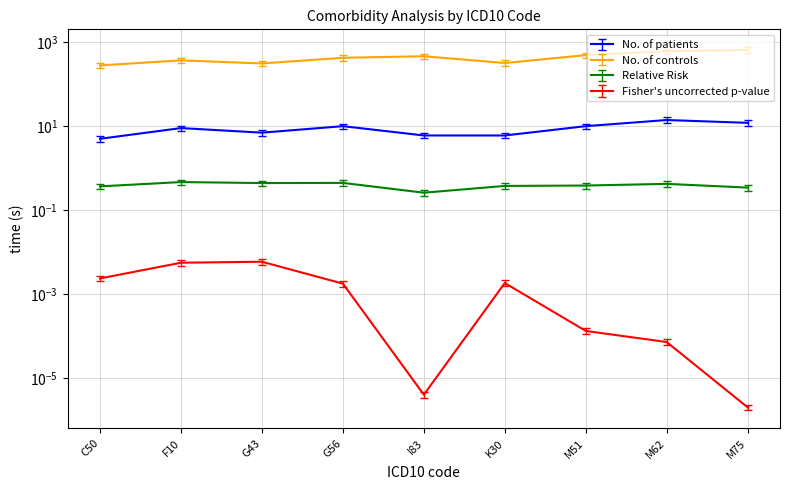

What is the sum of all No. of controls values?

3334.6